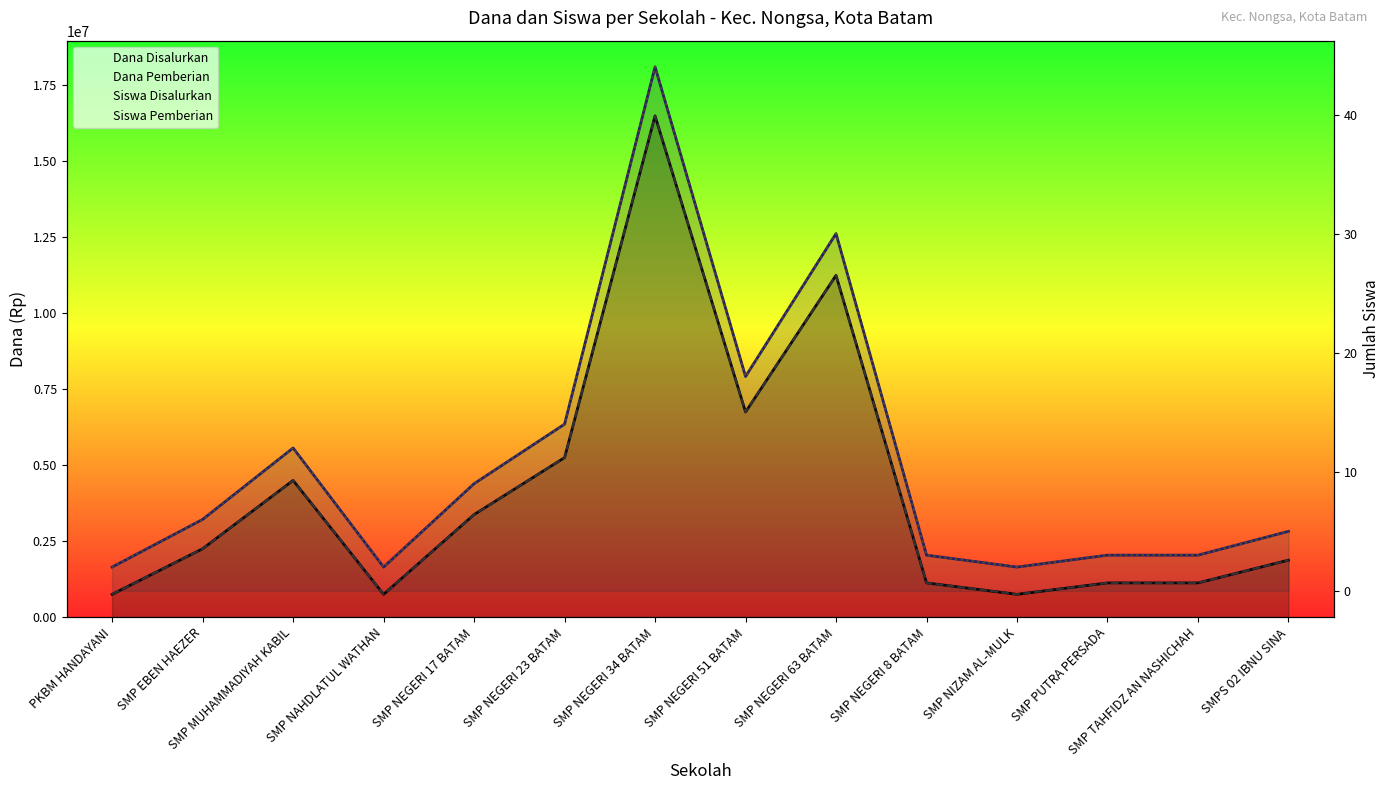

What is the difference between the Dana Pemberian values at SMP PUTRA PERSADA and SMP NEGERI 34 BATAM?

15375000